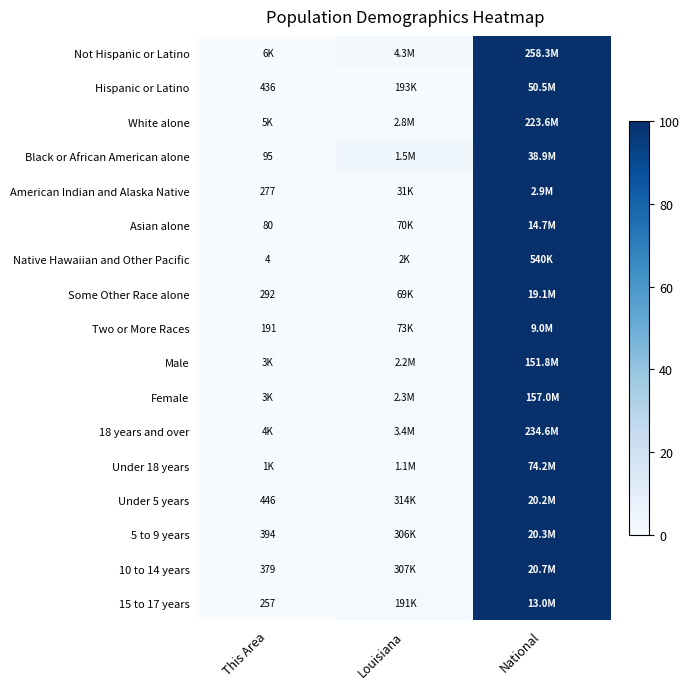

The American Indian and Alaska Native series shows 0.0 at This Area. True or false?

False